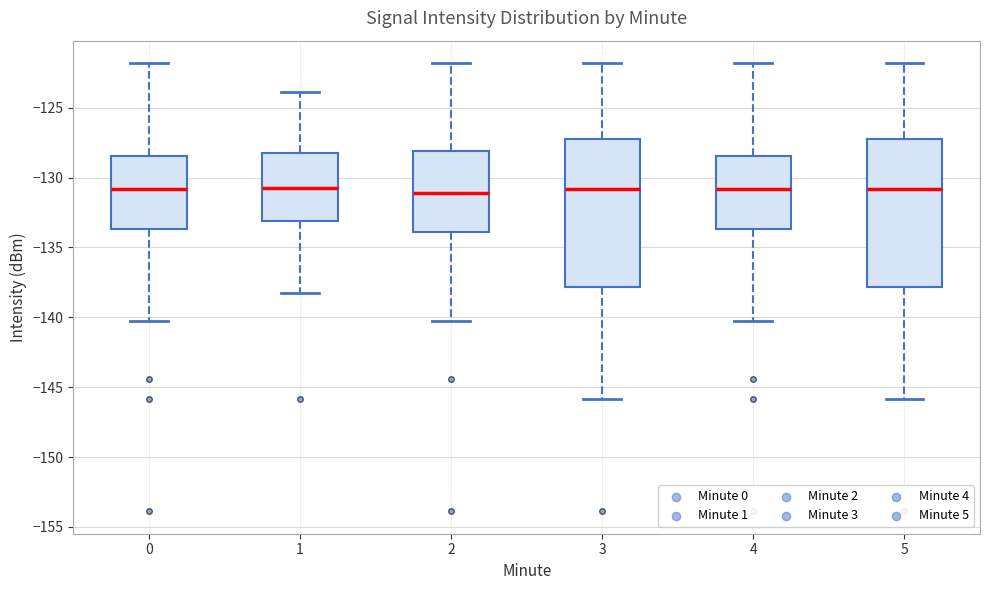

Reading left to right, transcribe this box plot: for each box, give where its median line is, the range the box spans, and where its two whiskers end, as read against the y-axis. The values are not printed on the chart, so give them approximately, as read against the axis.

0: median -131.0, box -133.5 to -128.5, whiskers -140.5 to -122.0
1: median -130.5, box -133.0 to -128.0, whiskers -138.5 to -124.0
2: median -131.0, box -134.0 to -128.0, whiskers -140.5 to -122.0
3: median -131.0, box -138.0 to -127.0, whiskers -146.0 to -122.0
4: median -131.0, box -133.5 to -128.5, whiskers -140.5 to -122.0
5: median -131.0, box -138.0 to -127.0, whiskers -146.0 to -122.0